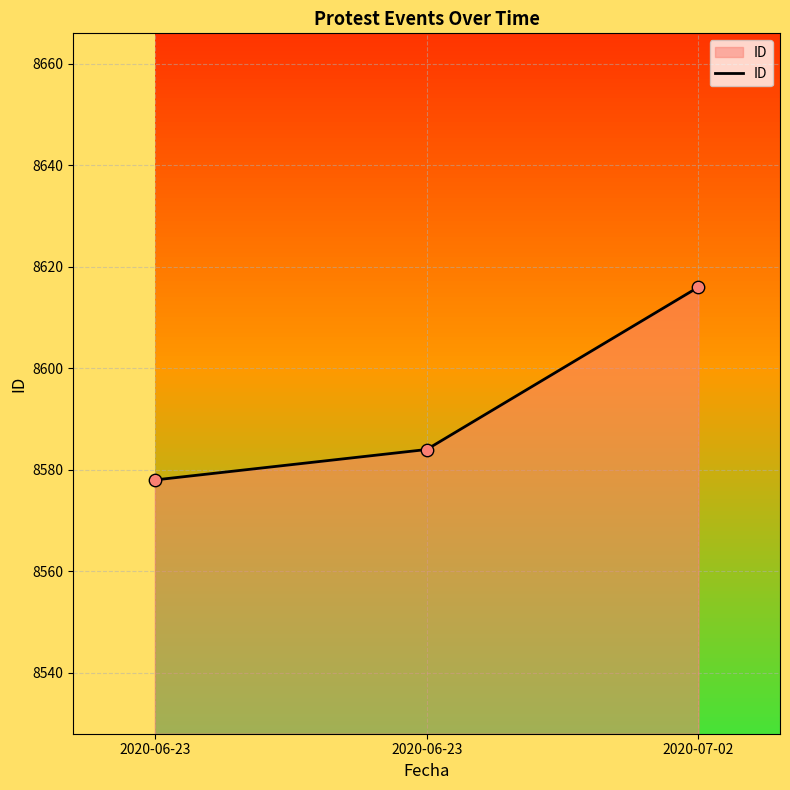

Between 2020-07-02 and 2020-06-23, which is larger?

2020-07-02